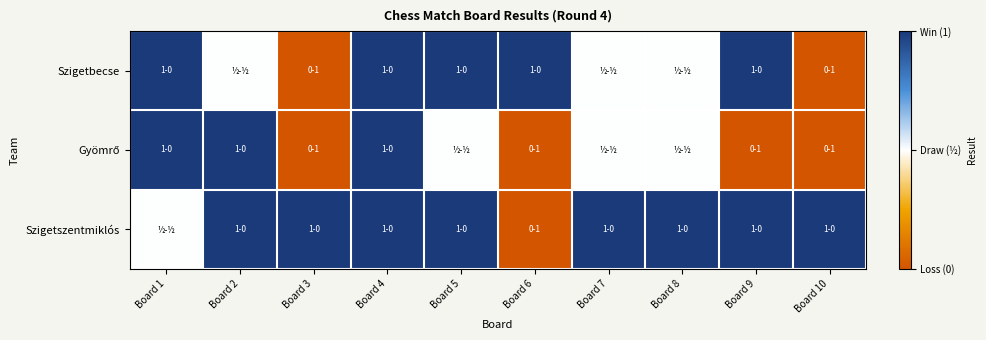

At which category is the sum across all series the highest?

Board 4